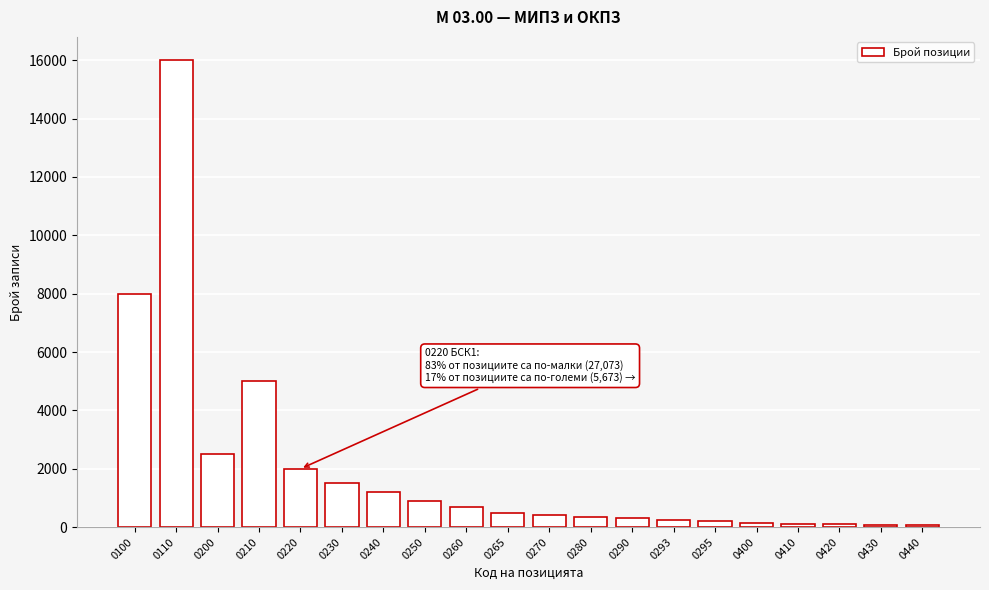

Approximately how many times larger is the value at 0250 compared to 0240?

0.8